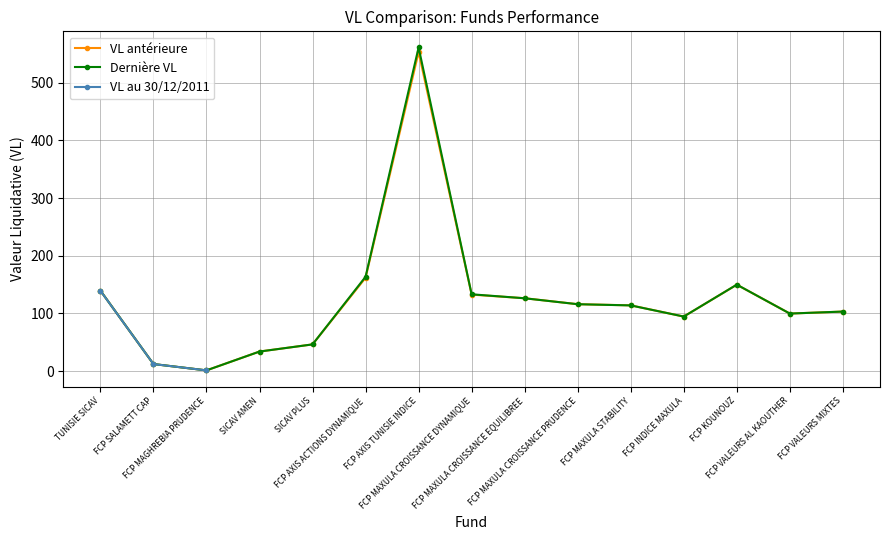

Which category has the highest value in the Dernière VL series?

FCP AXIS TUNISIE INDICE